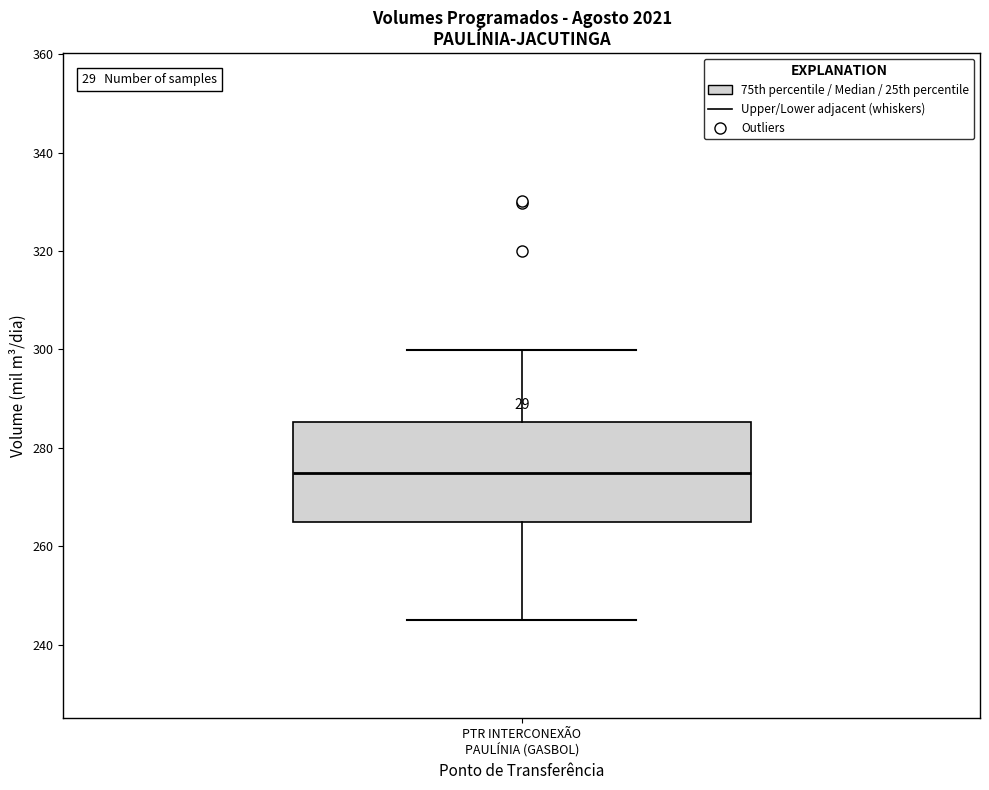

Where is the lower edge of the box for PTR INTERCONEXÃO PAULÍNIA (GASBOL) on the y-axis? The values are not printed on the chart, so give them approximately, as read against the axis.

264